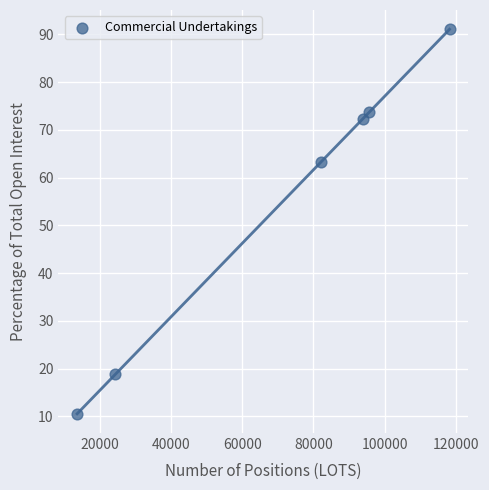

What Y value in the scatter plot is closest to 50?

63.2